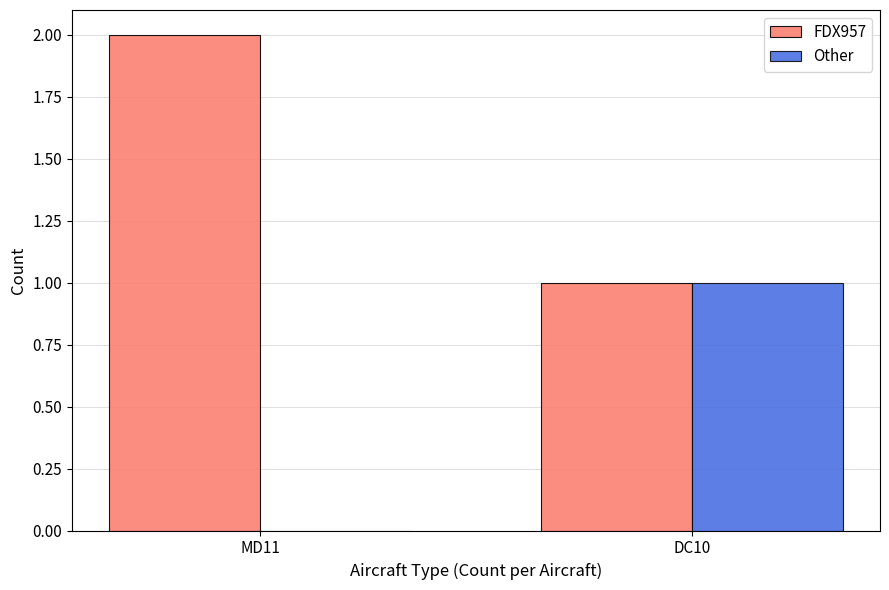

Are the bars horizontal?

No